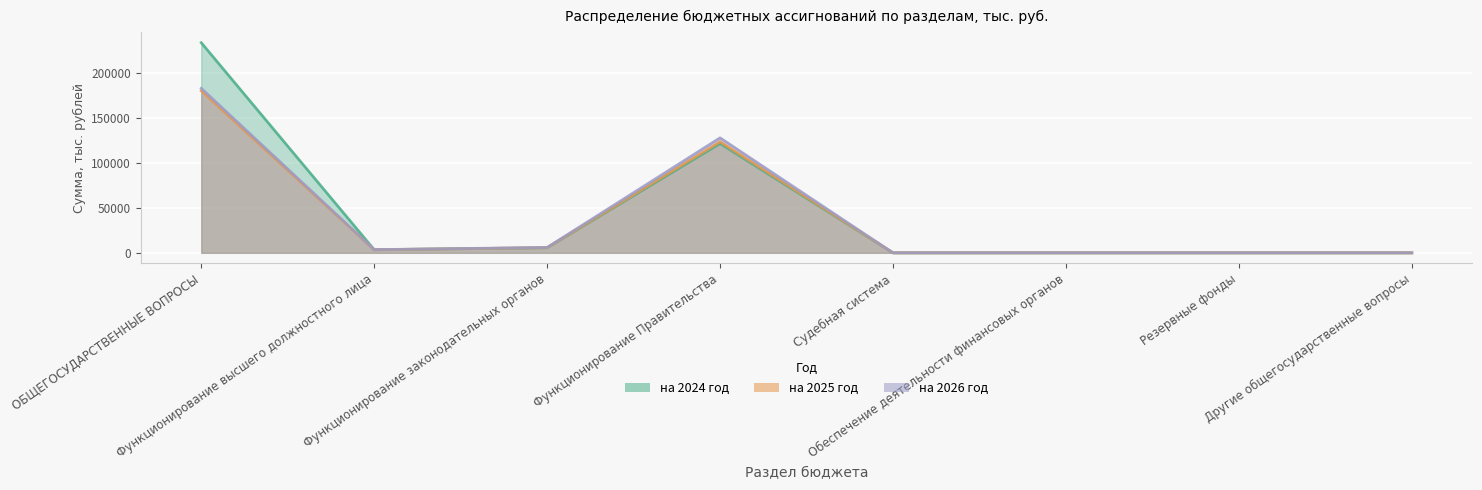

At how many categories does at least one series exceed 28547?

2